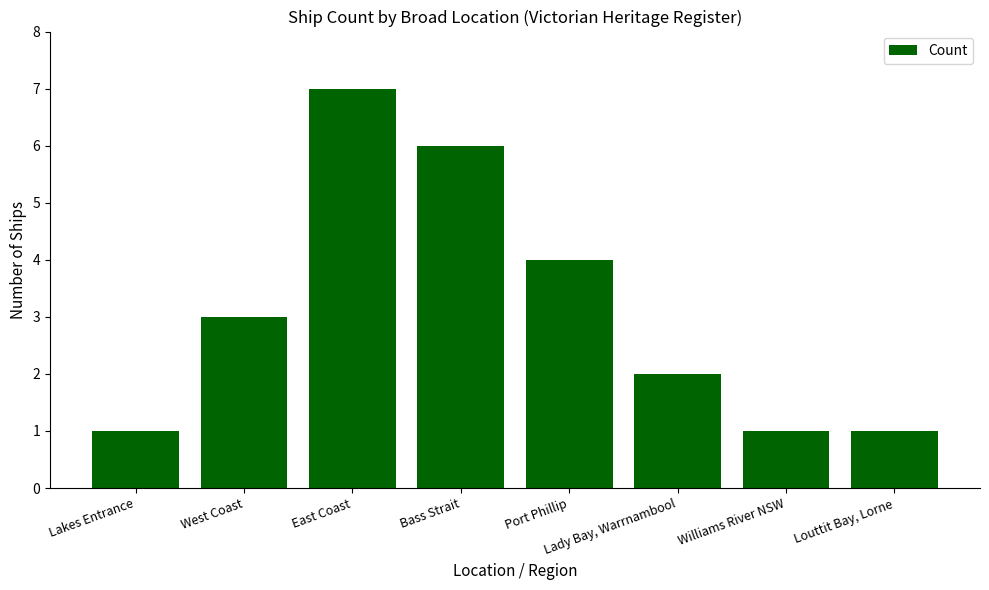

The value at Lakes Entrance is 1. True or false?

True